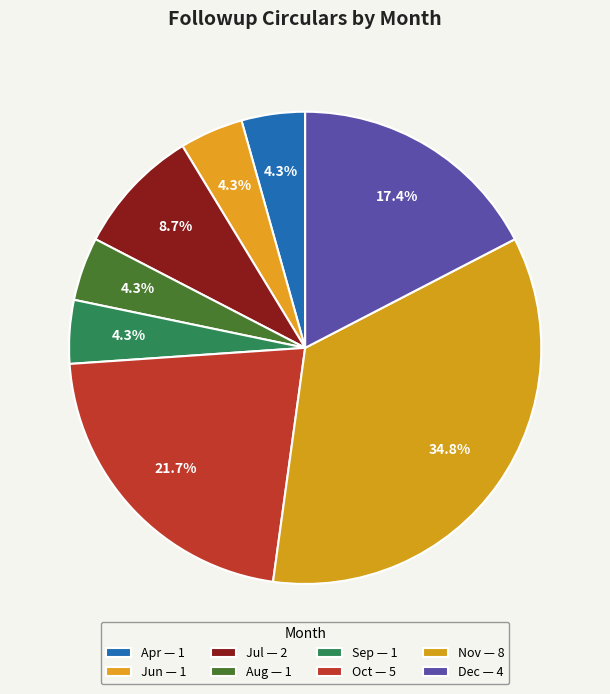

To the nearest percent, what is the combined percentage of Oct and Sep?

26%